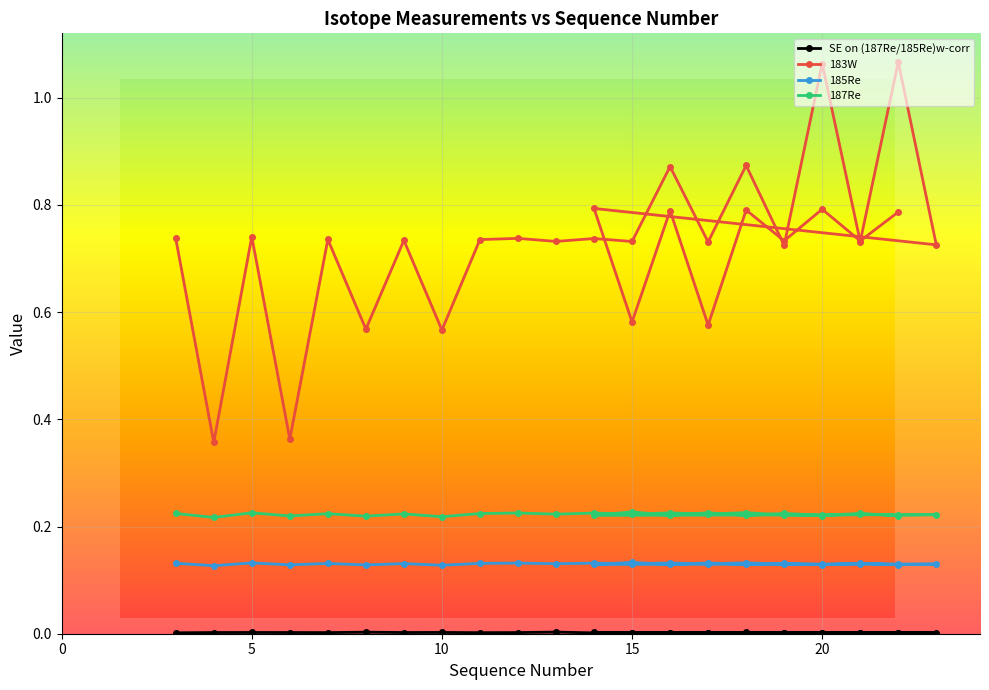

Count the SE on (187Re/185Re)w-corr values in the range 0 to 1.

30